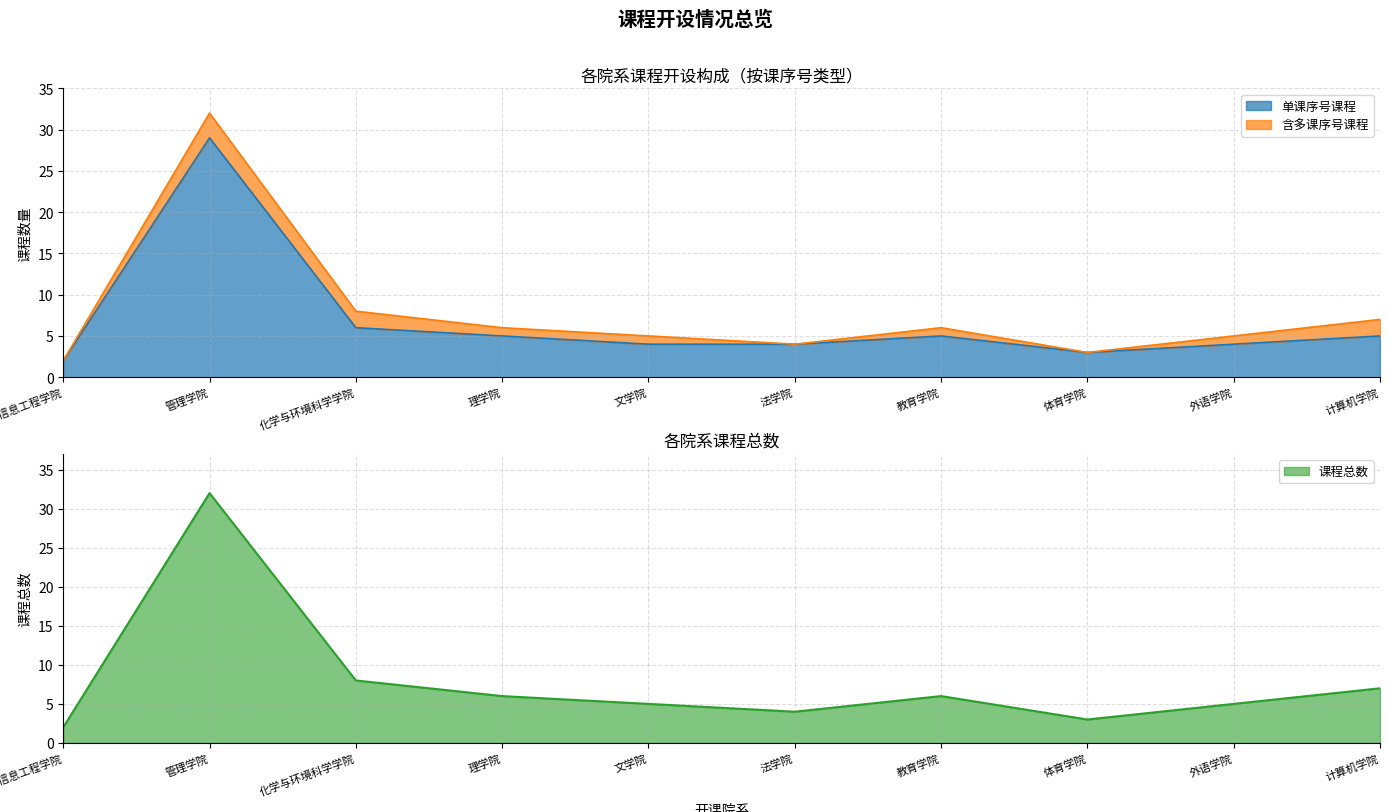

What is the label of the 4th point from the left?

理学院